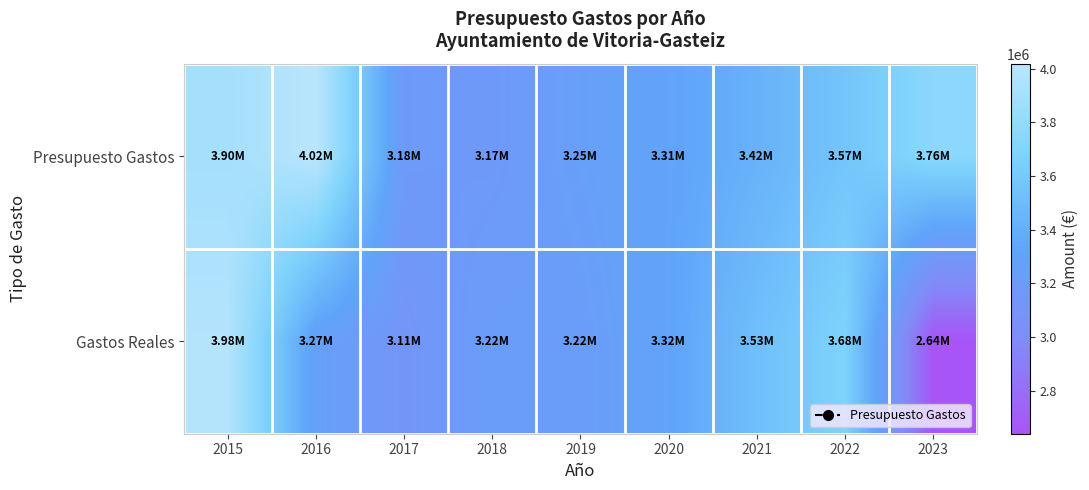

Reading left to right, list all the values displayed in this chart.

Presupuesto Gastos: 2015=3896905.0	2016=4018150.9	2017=3184707.0	2018=3171788.0	2019=3253383.0	2020=3311760.0	2021=3422914.0	2022=3567751.6	2023=3755651.0
Gastos Reales: 2015=3983226.6	2016=3267398.4	2017=3114975.4	2018=3224641.1	2019=3215731.1	2020=3318344.1	2021=3525084.1	2022=3680774.8	2023=2640304.5